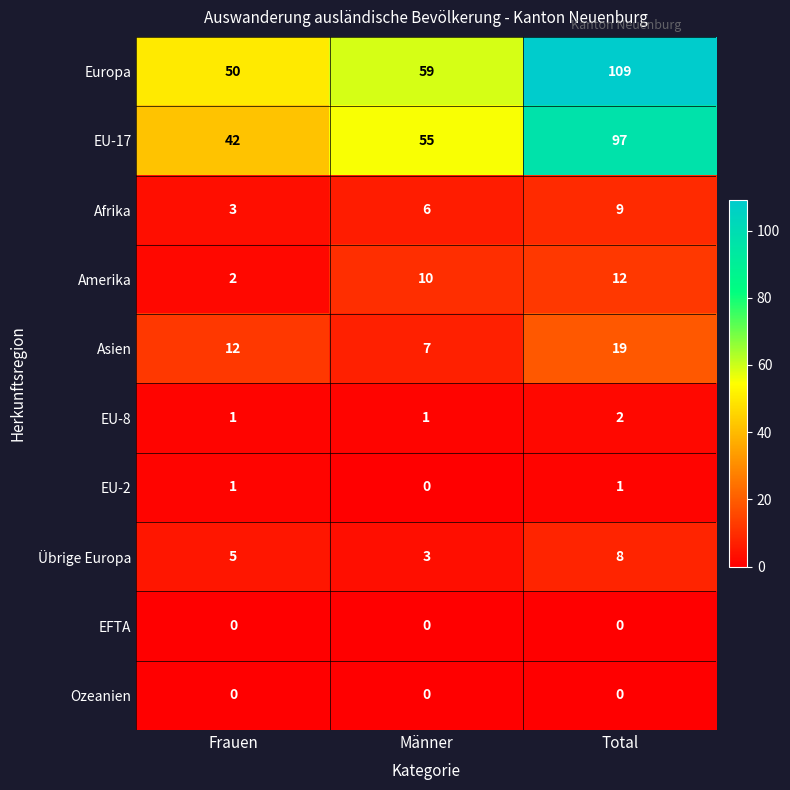

Which category has the lowest value in the EU-17 series?

Frauen